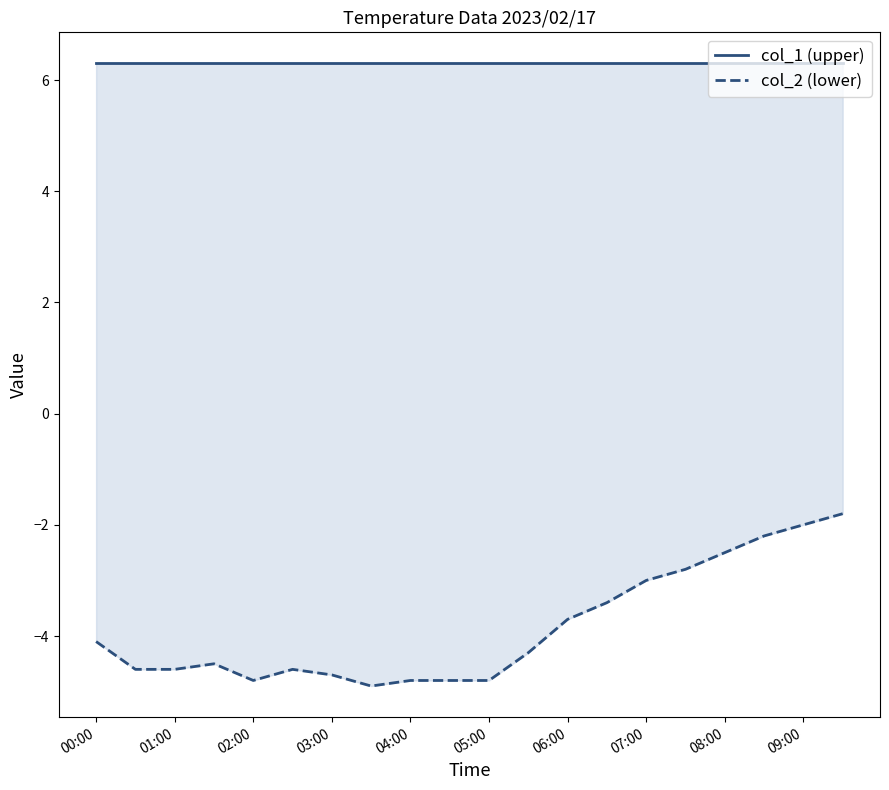

What is the sum of the col_2 (lower) values at 16 and 01:00?

-7.1